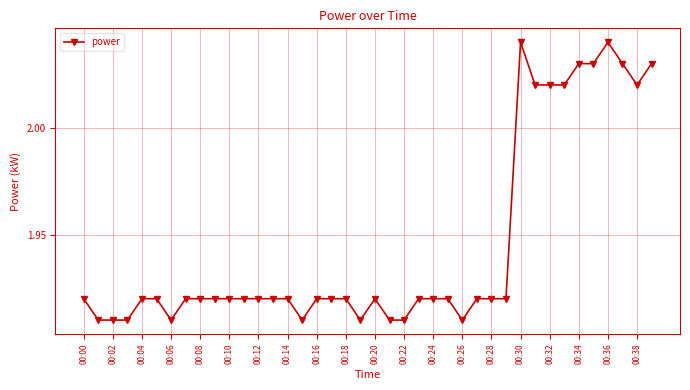

What is the sum of all values?

77.8